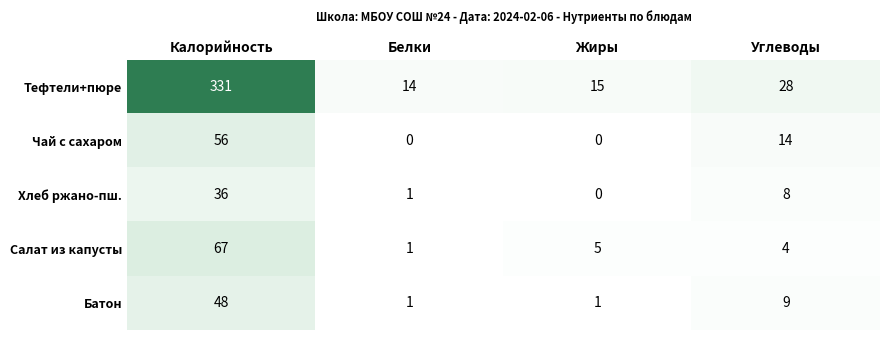

At which category is the sum across all series the highest?

Калорийность